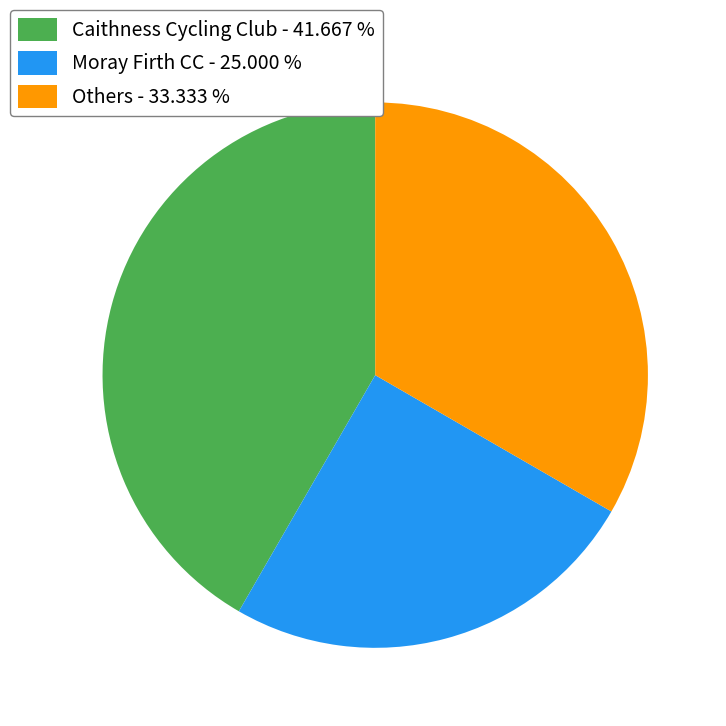

How many slices are in this pie chart?

3